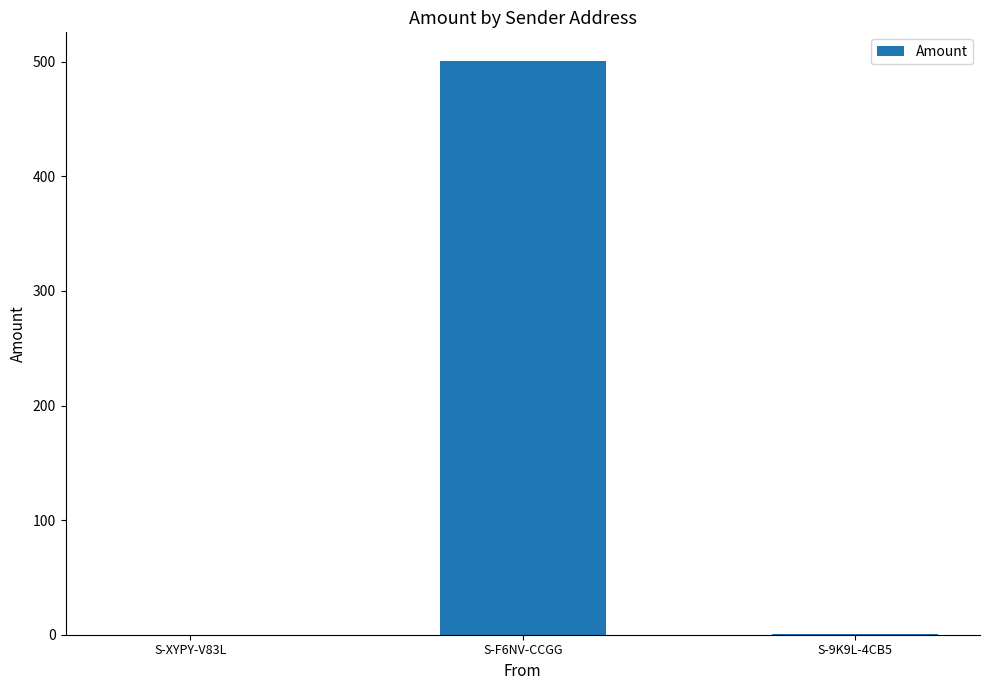

At which category does the chart reach its peak across all series?

S-F6NV-CCGG